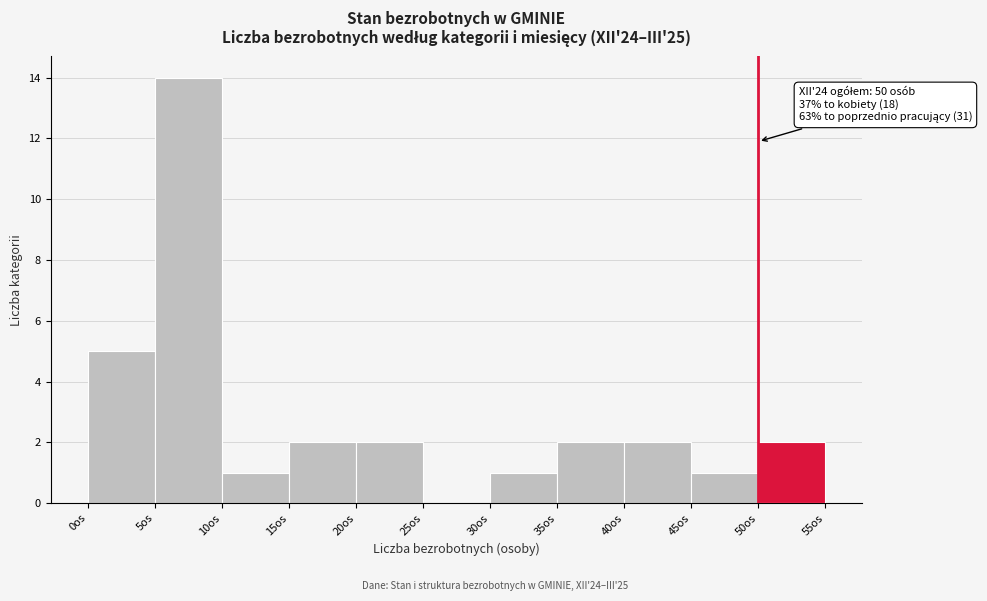

Which range on the x-axis has the tallest bar?

5 to 10